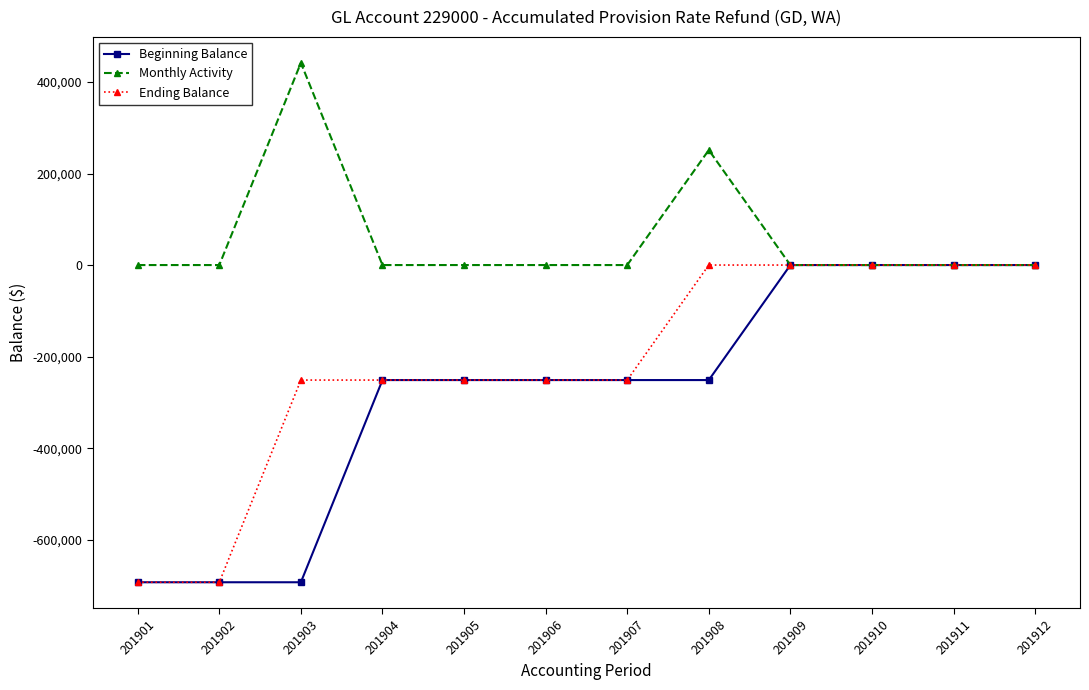

True or false: Monthly Activity has a value of 0 at 201911.

True